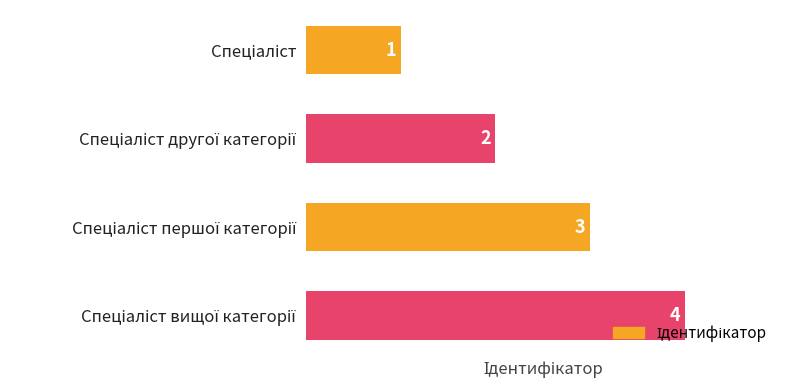

What is the smallest value displayed?

1